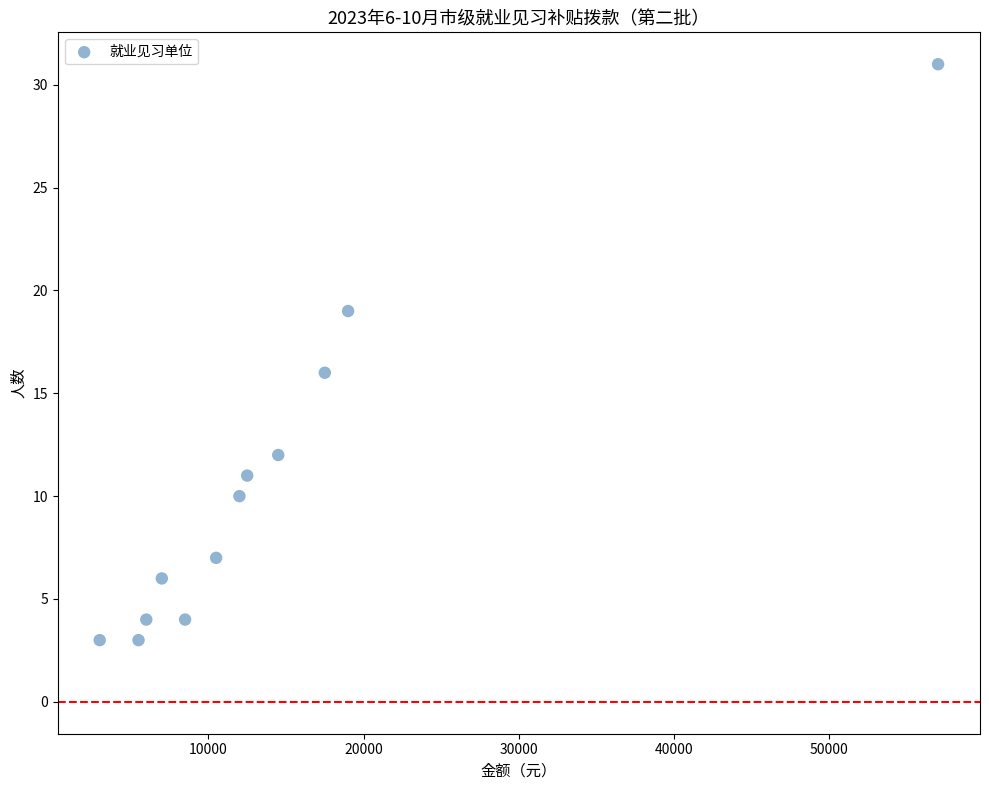

What Y value in the scatter plot is closest to 17?

16